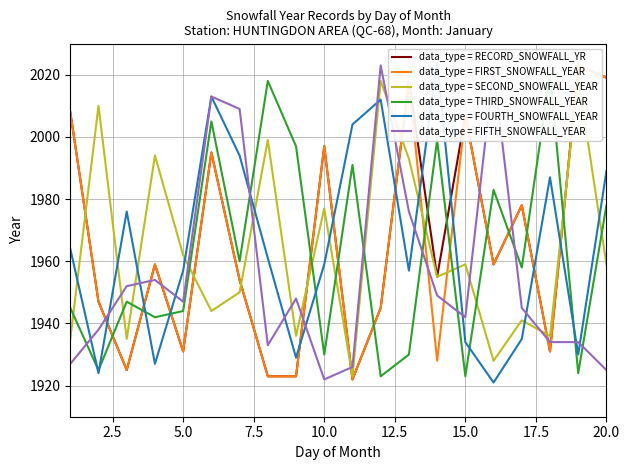

What is the minimum value for data_type = FIFTH_SNOWFALL_YEAR?

1922